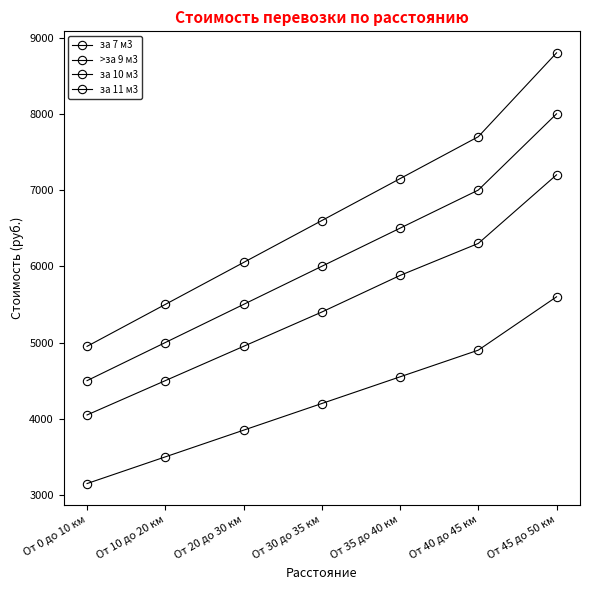

List the series in order of their peak value, highest first.

за 11 м3, за 10 м3, >за 9 м3, за 7 м3